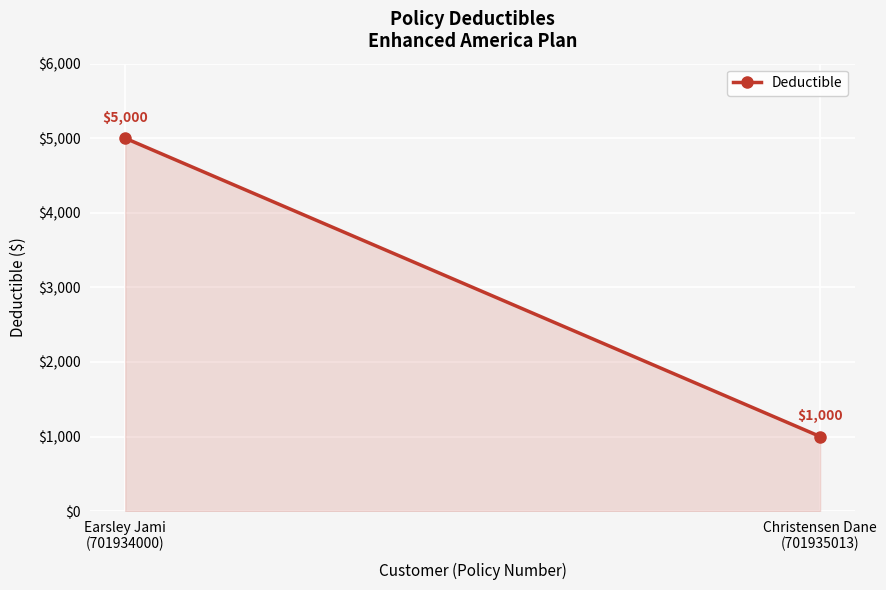

Is it true that the value at Christensen Dane
(701935013) is 571?

False